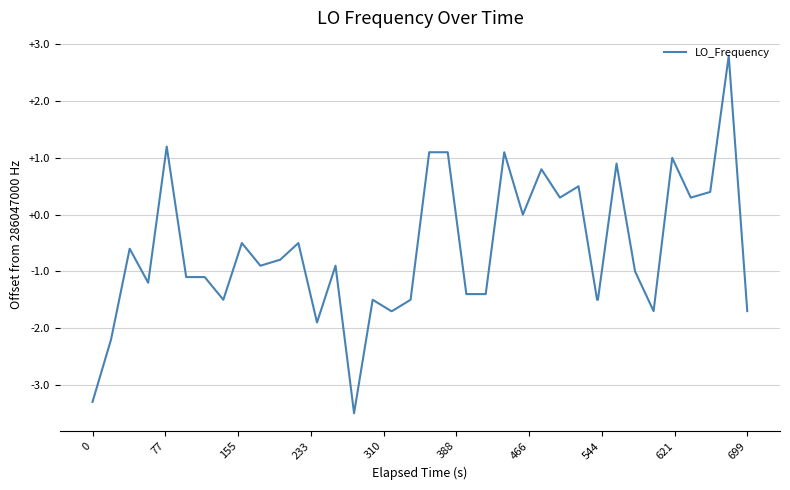

What is the maximum value shown in the chart?

2.8